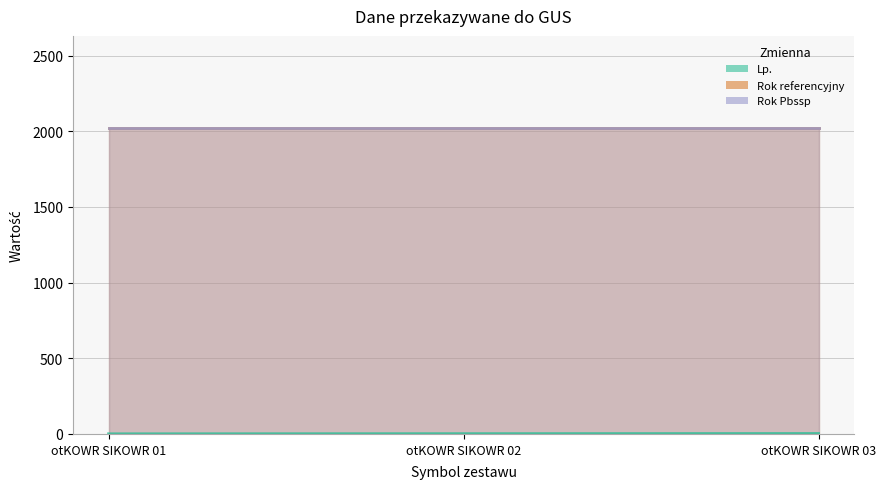

Is the value of Rok referencyjny at 2024-02-01 greater than the value of Rok Pbssp at 2024-02-01?

No